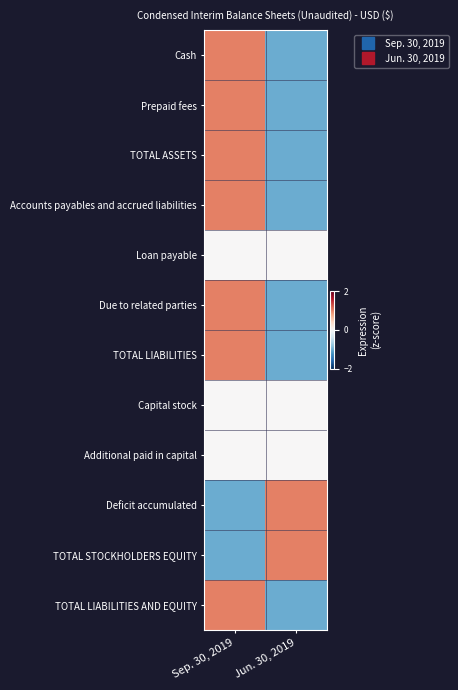

Between Sep. 30, 2019 and Jun. 30, 2019, which is larger?

Sep. 30, 2019